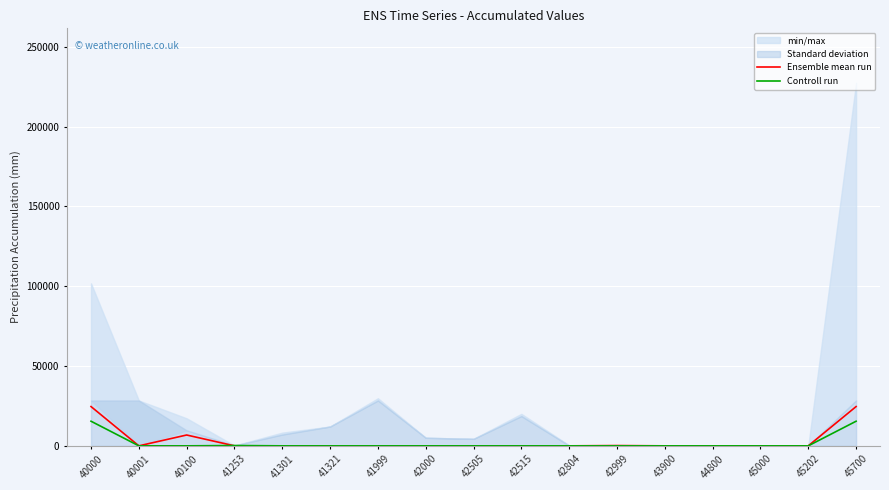

How many data points in Controll run are above 0?

4